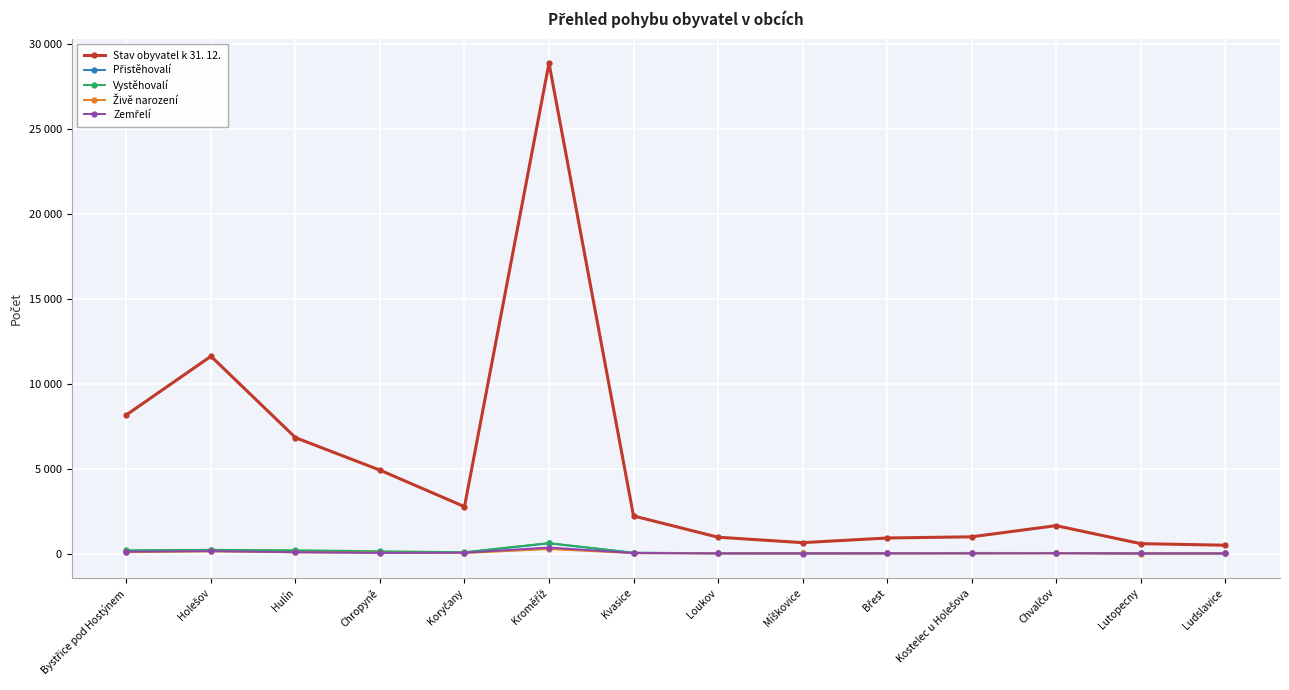

True or false: Zemřelí has more than 0 interior local peaks.

True